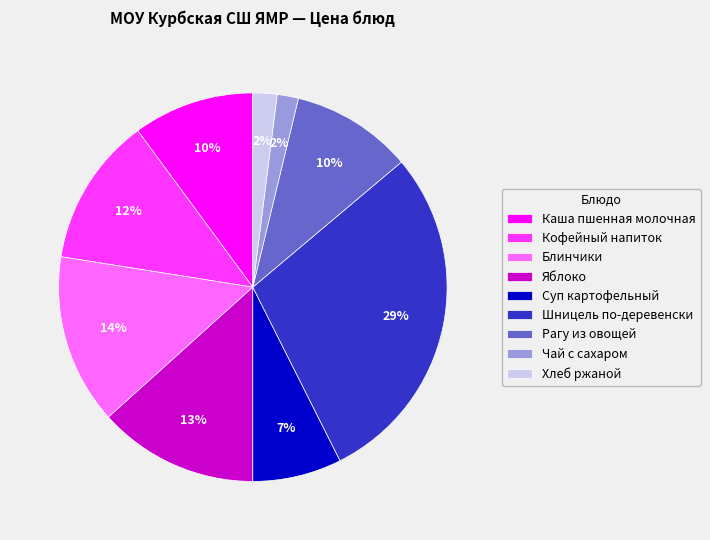

Is the sum of Яблоко and Рагу из овощей greater than half?

No